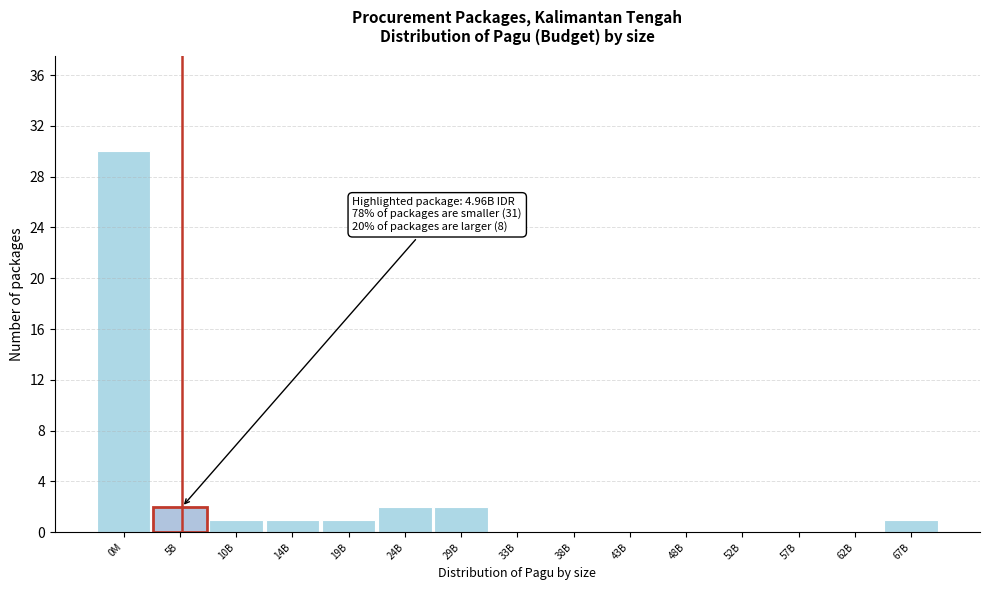

Reading left to right, transcribe all the data shown in this chart.

0M=30	5B=2	10B=1	14B=1	19B=1	24B=2	29B=2	33B=0	38B=0	43B=0	48B=0	52B=0	57B=0	62B=0	67B=1